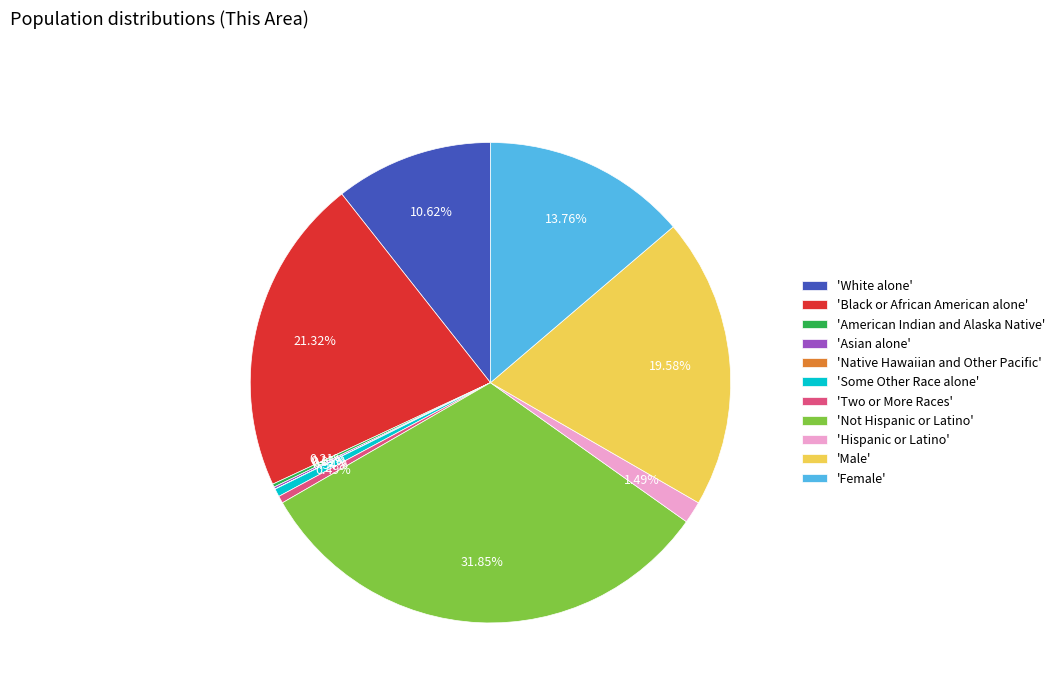

Does any single category account for the majority?

No